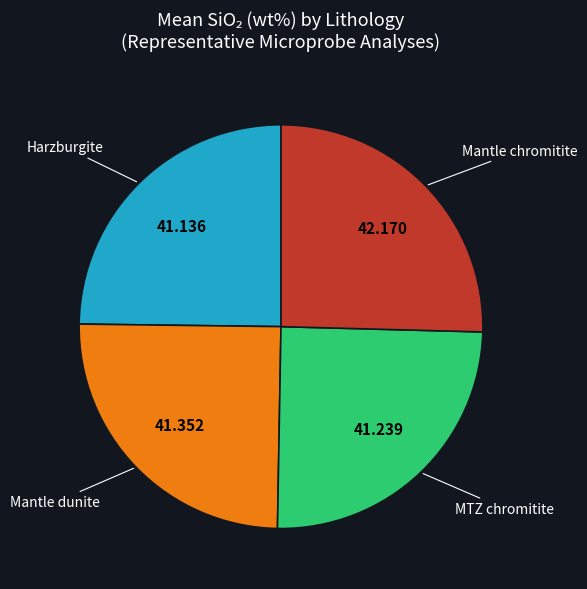

Is there any slice that represents more than half of the pie?

No